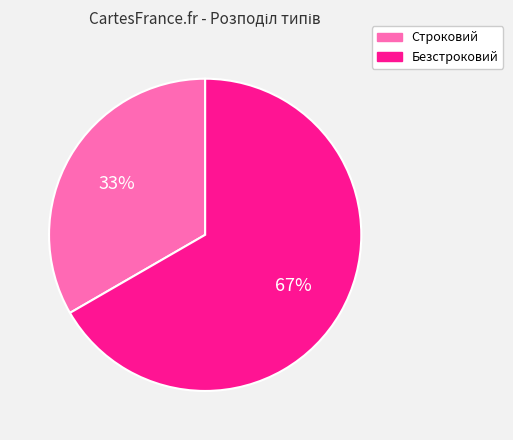

Approximately how many times larger is the value at Безстроковий compared to Строковий?

2.0